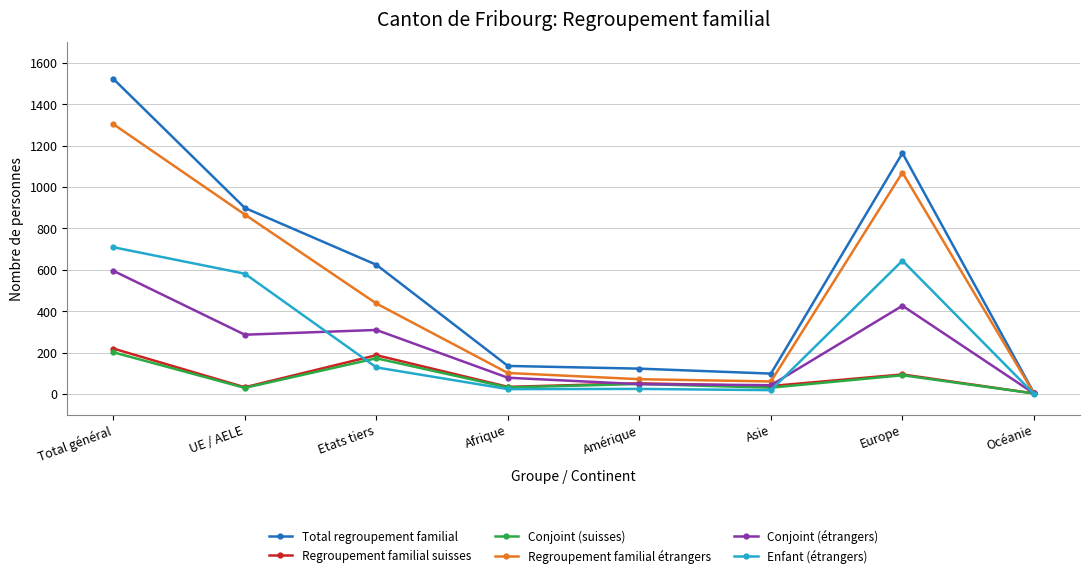

Which category has the highest value in the Regroupement familial suisses series?

Total général